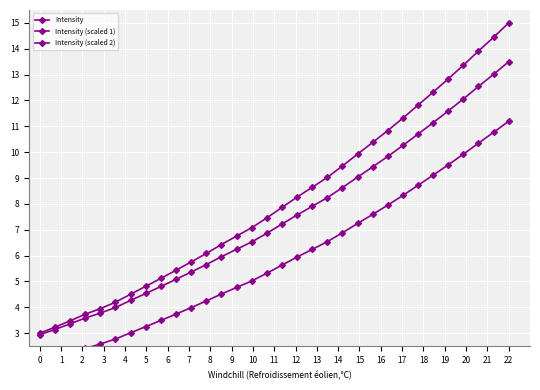

Is it true that Intensity (scaled 2) equals 3.6 at 19?

False